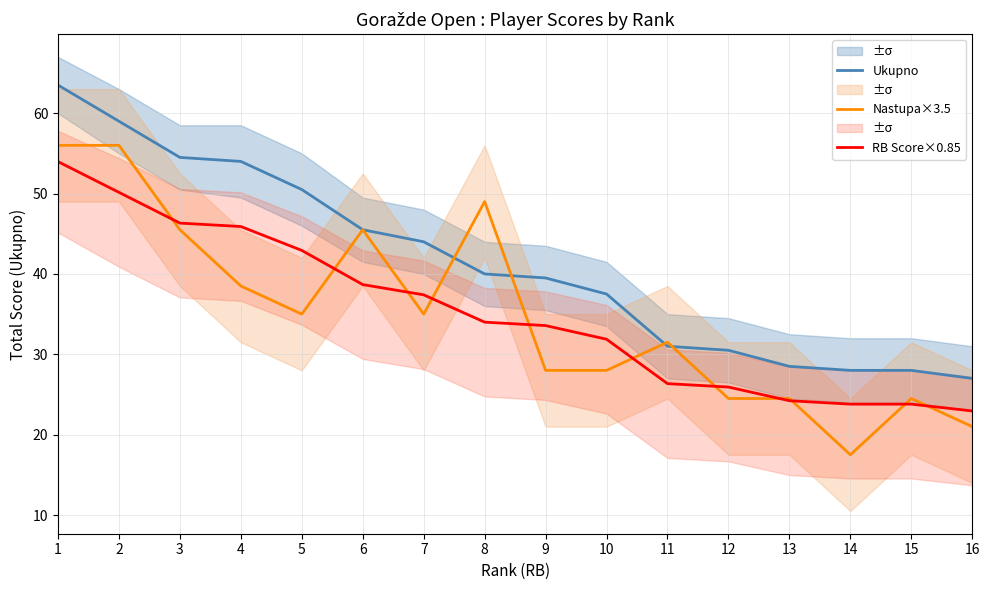

What is the total value across all series at 2?

165.2